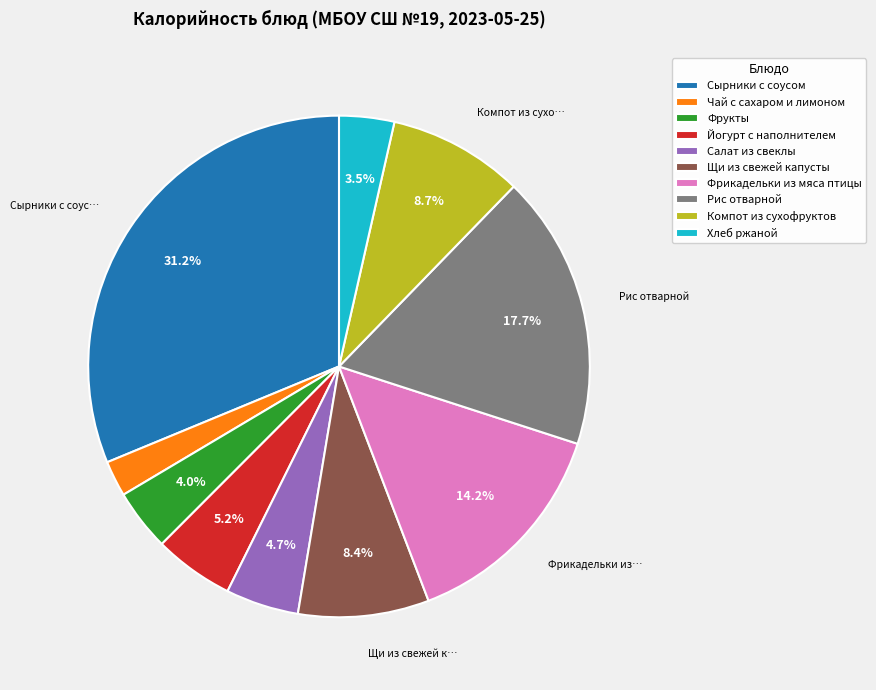

What is the largest slice in the pie chart?

Сырники с соусом